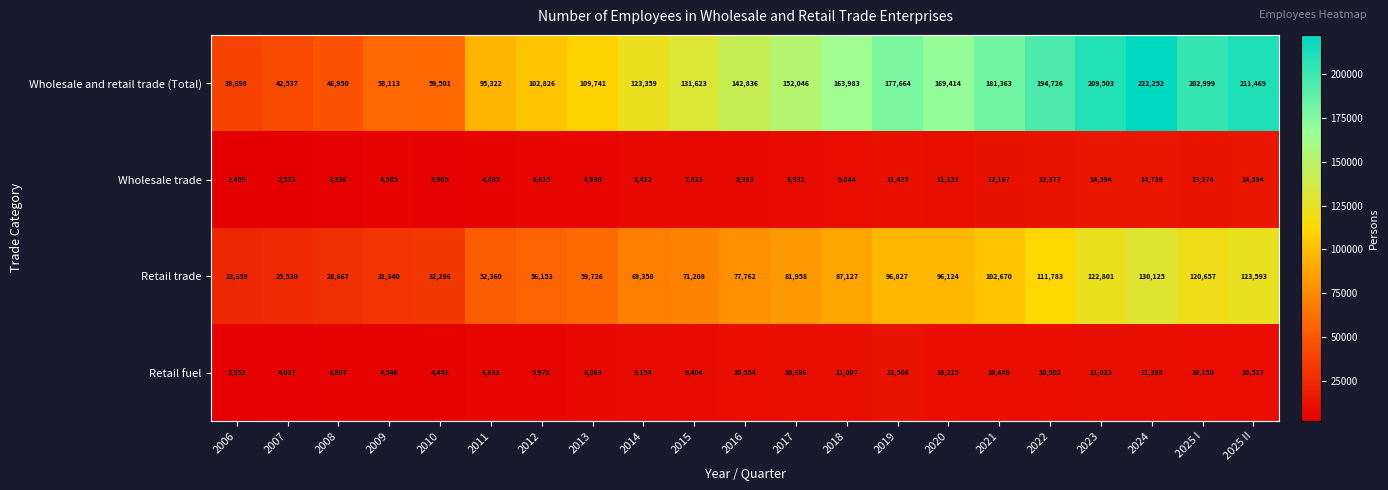

What is the minimum value for Retail trade?

23659